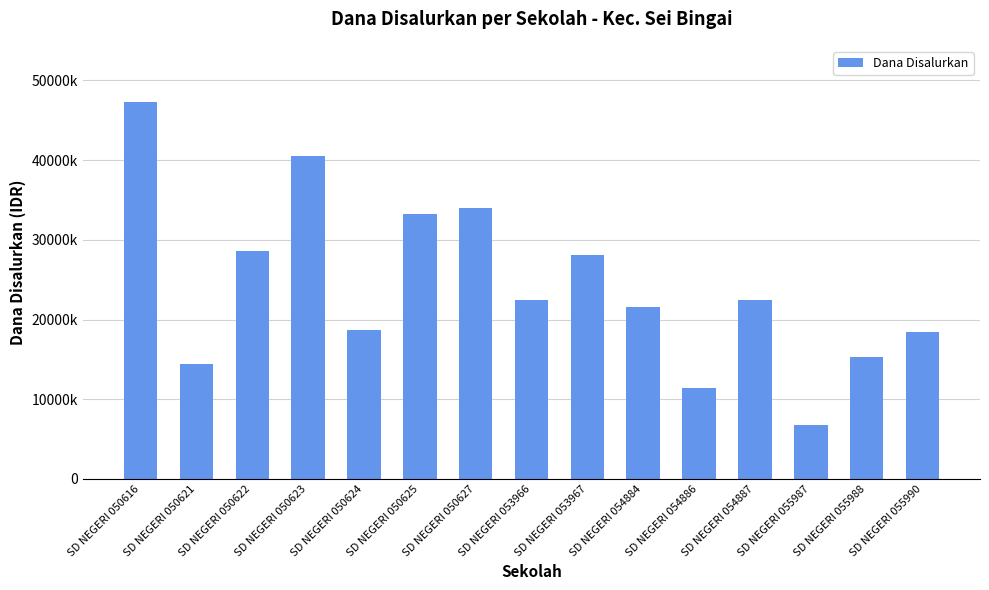

Reading left to right, what are all the values shown in this chart?

SD NEGERI 050616=47250000	SD NEGERI 050621=14400000	SD NEGERI 050622=28575000	SD NEGERI 050623=40500000	SD NEGERI 050624=18675000	SD NEGERI 050625=33300000	SD NEGERI 050627=33975000	SD NEGERI 053966=22500000	SD NEGERI 053967=28125000	SD NEGERI 054884=21600000	SD NEGERI 054886=11475000	SD NEGERI 054887=22500000	SD NEGERI 055987=6750000	SD NEGERI 055988=15300000	SD NEGERI 055990=18450000